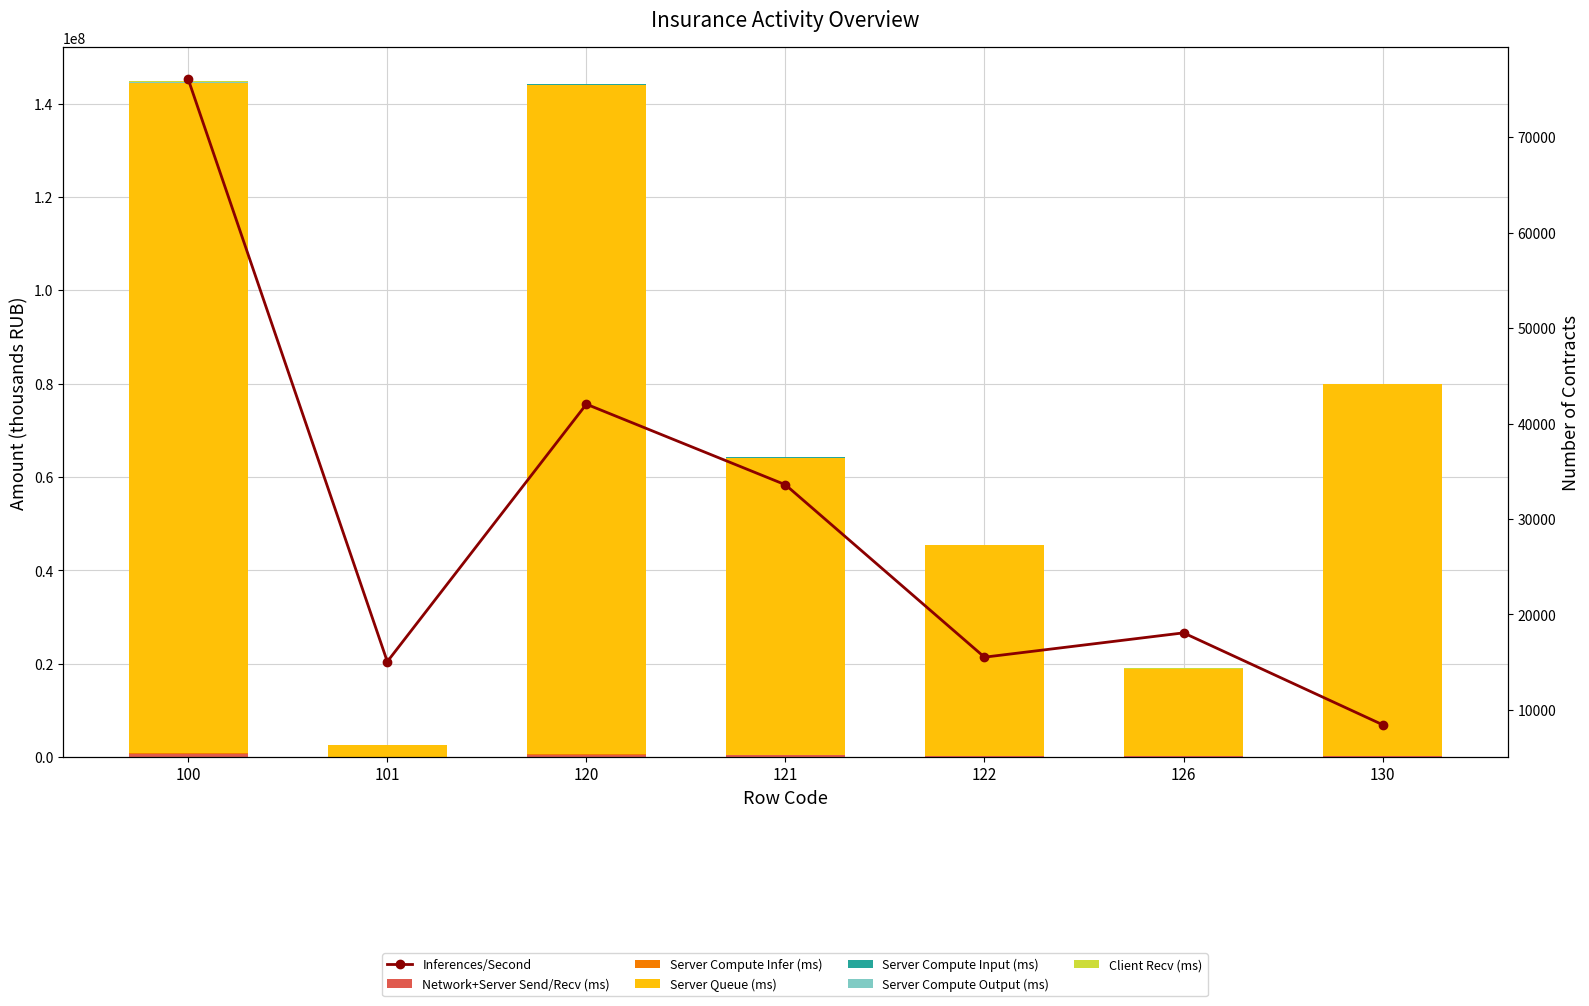

At which category does the chart reach its minimum across all series?

101